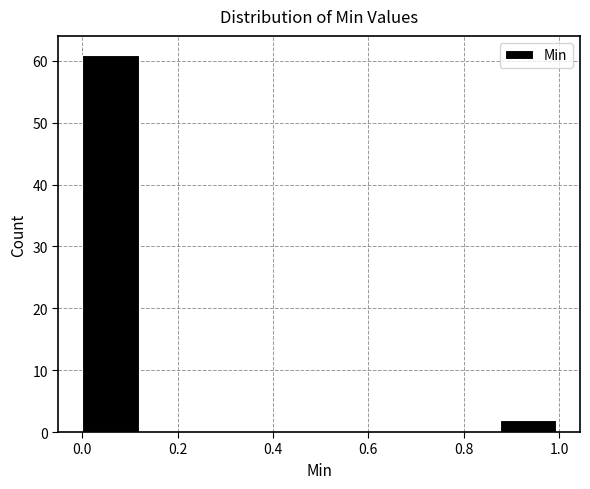

Reading left to right, list every bar in this chart as the range it spans on the x-axis followed by its height. Neither the bar edges nor the heights are printed on the chart, so give them approximately, as read against the axes.

0.000 to 0.125: 61
0.125 to 0.250: 0
0.250 to 0.375: 0
0.375 to 0.500: 0
0.500 to 0.625: 0
0.625 to 0.750: 0
0.750 to 0.875: 0
0.875 to 1.000: 2